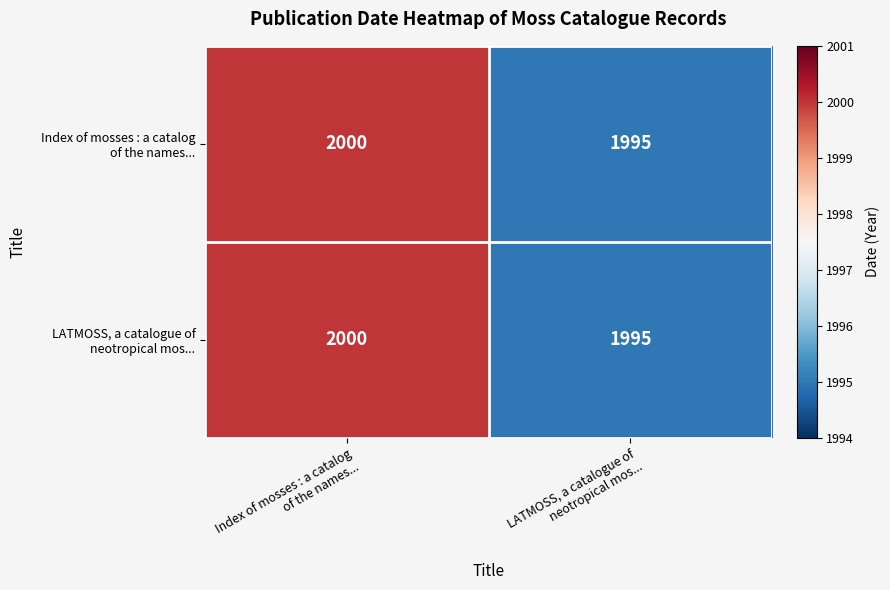

What is the greatest value displayed?

2000